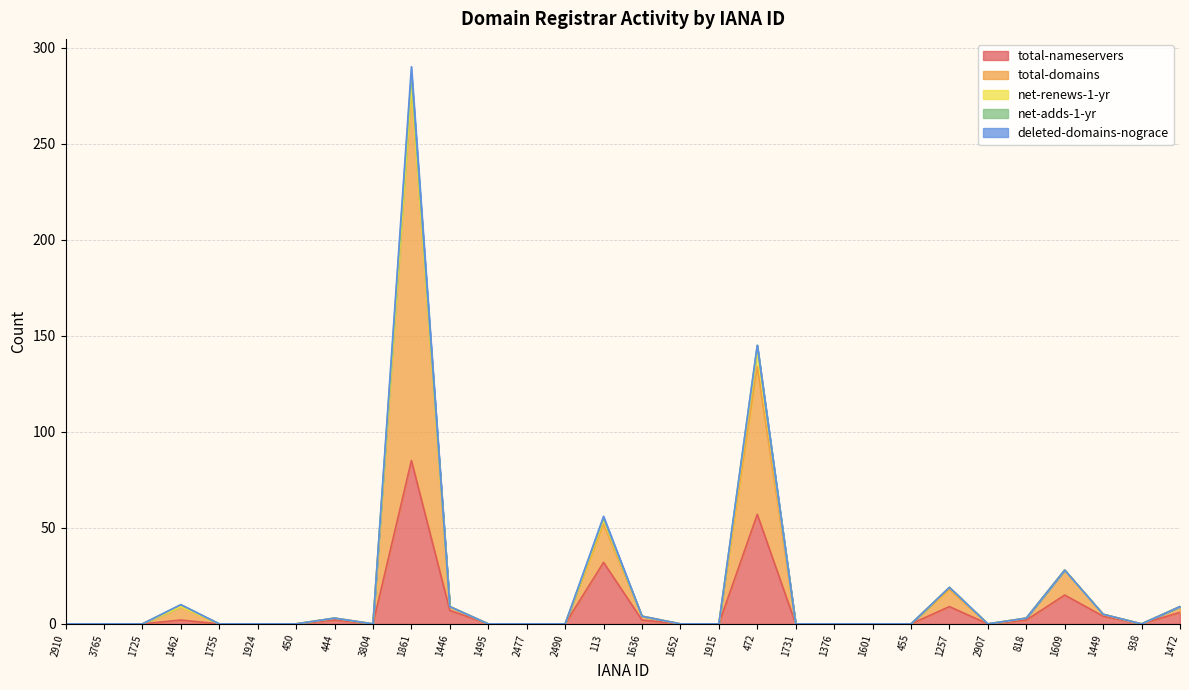

What is the sum of all net-adds-1-yr values?

581